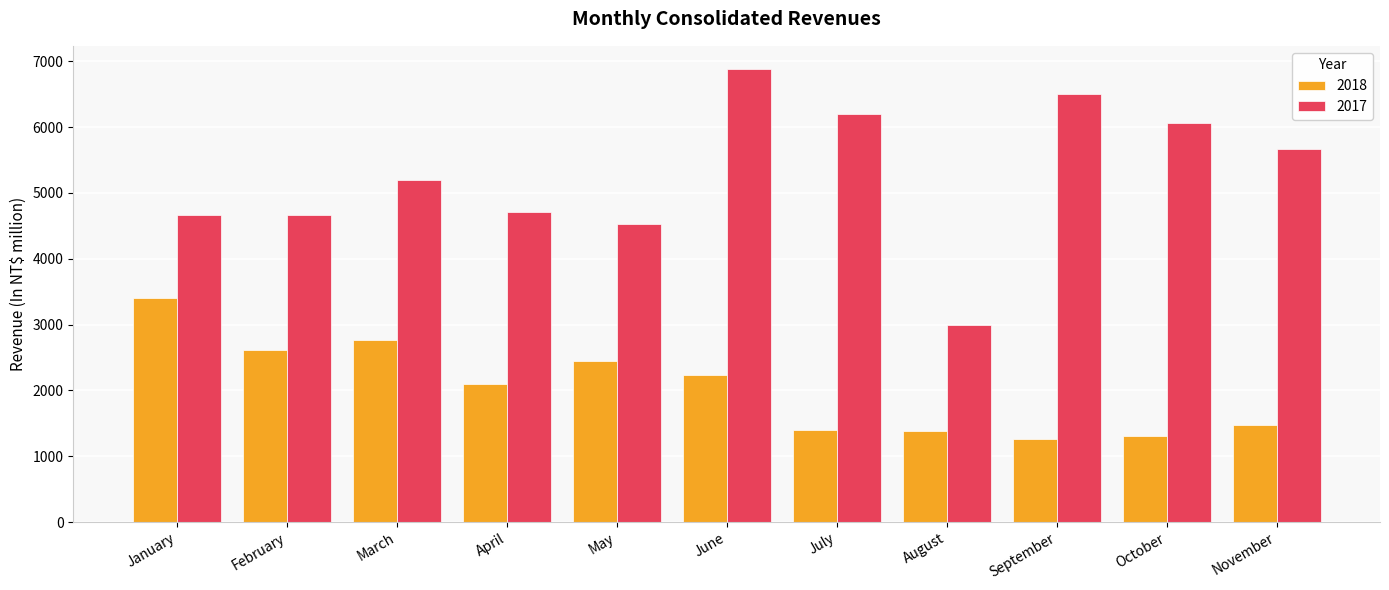

What is the minimum value for 2017?

3000.9